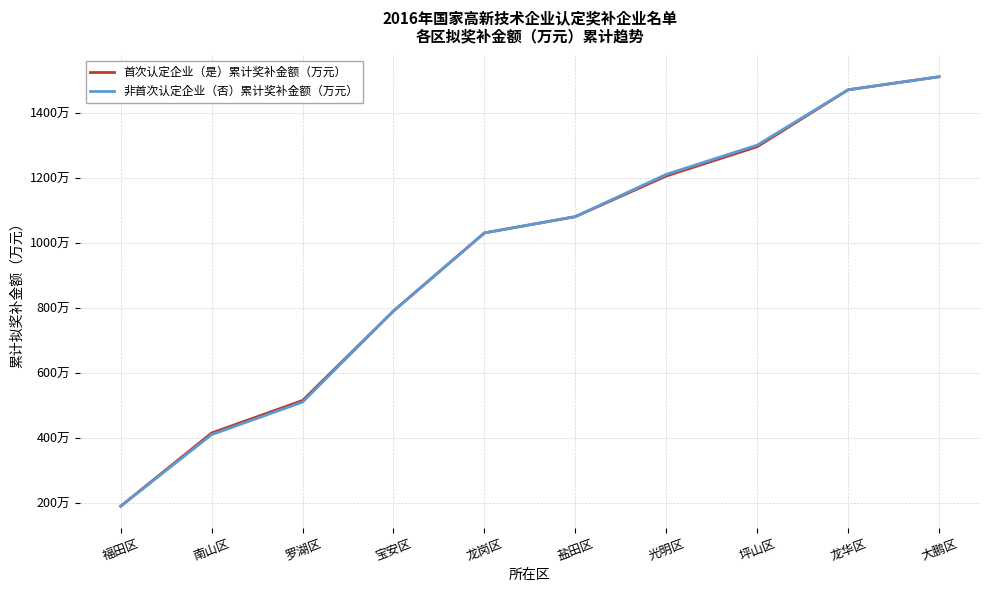

Does the chart display data point markers on the line(s)?

No